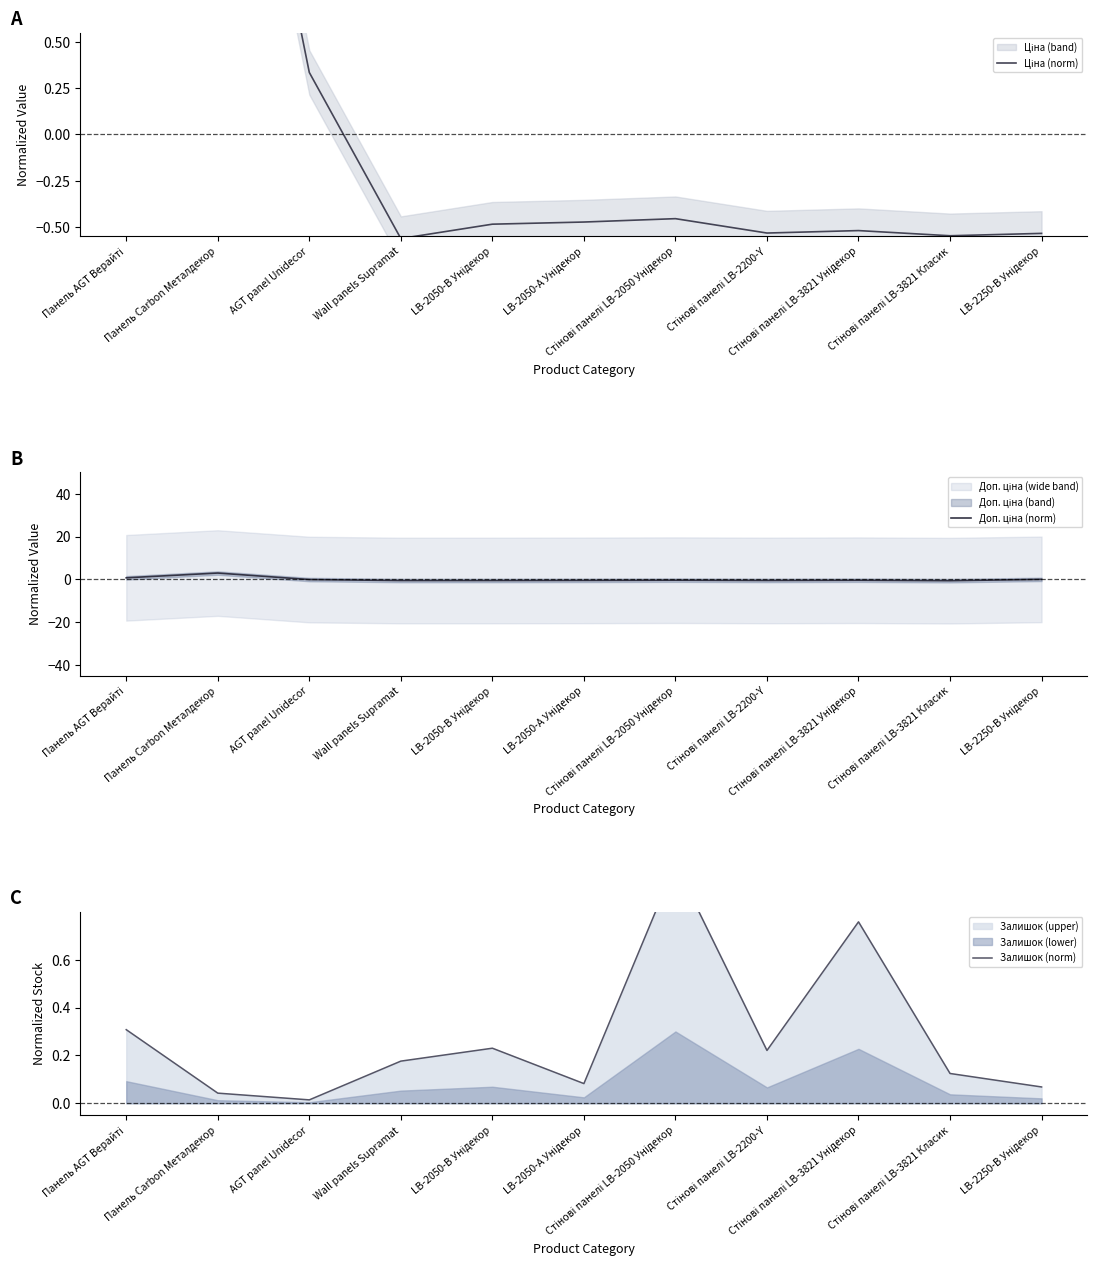

True or false: Доп. ціна (norm) and Залишок (norm) intersect in this chart.

True